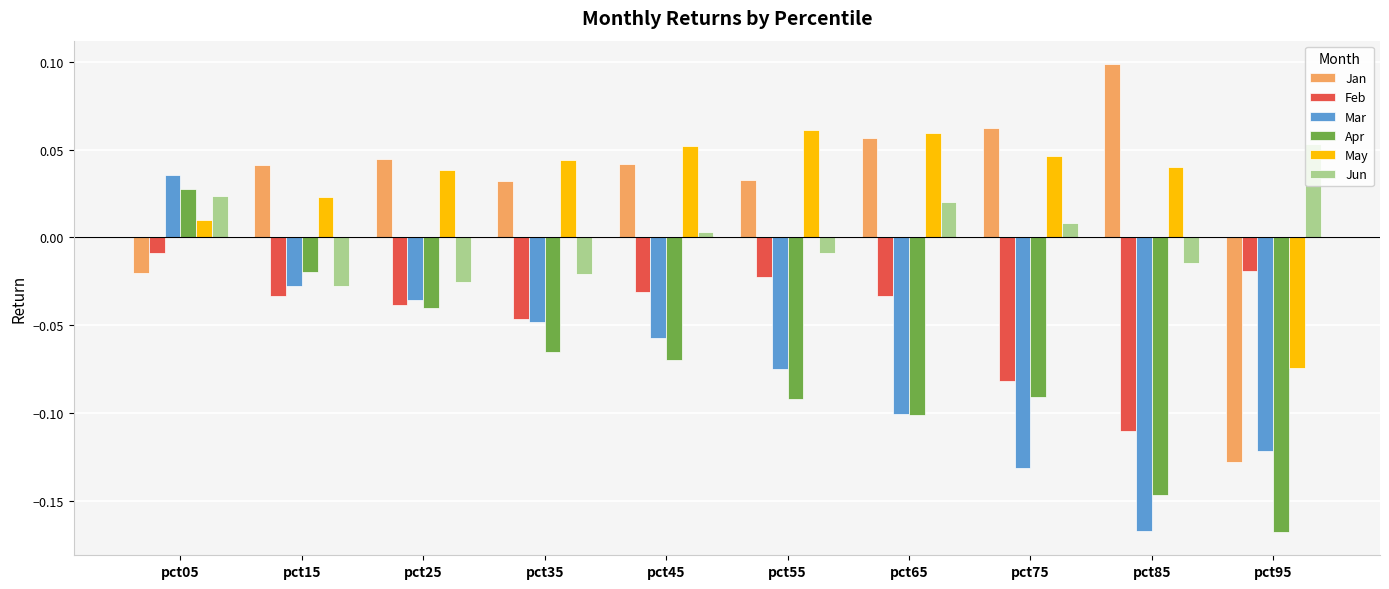

What is the spread (max minus min) of values at pct85?

0.3